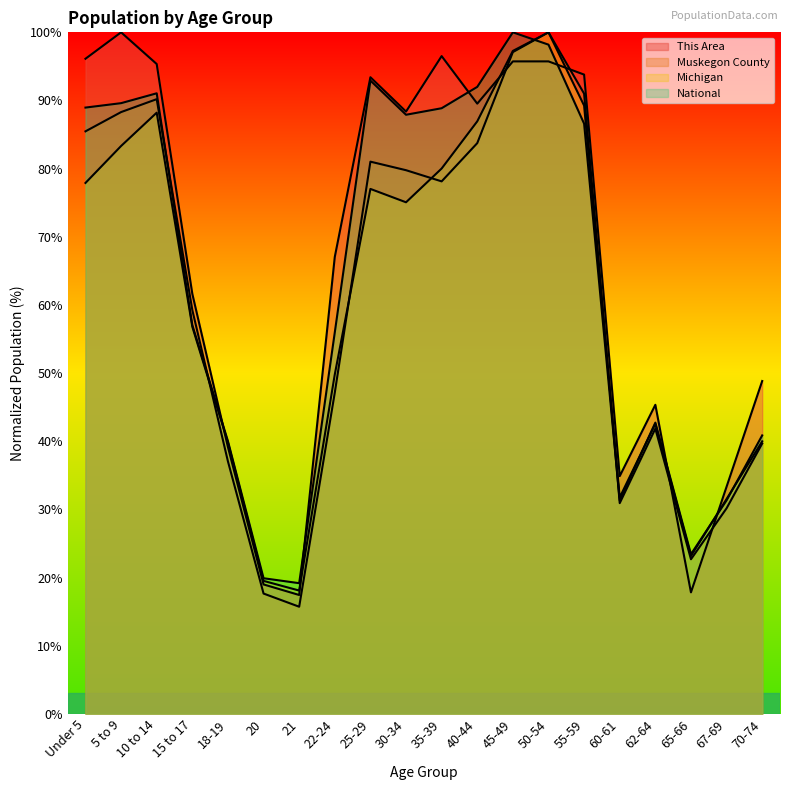

Which series has the largest total across all categories?

This Area